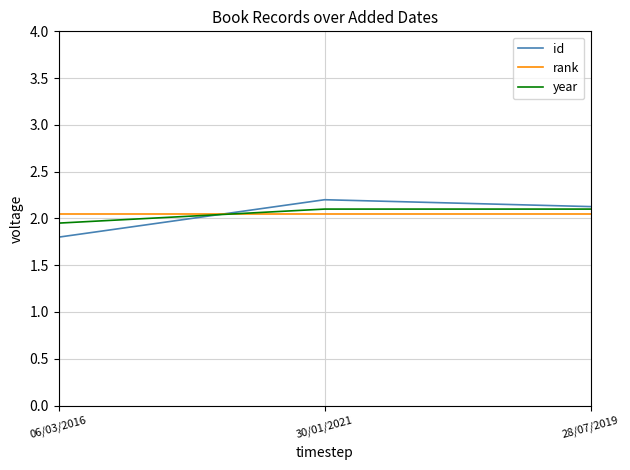

What is the spread (max minus min) of values at 28/07/2019?

0.1